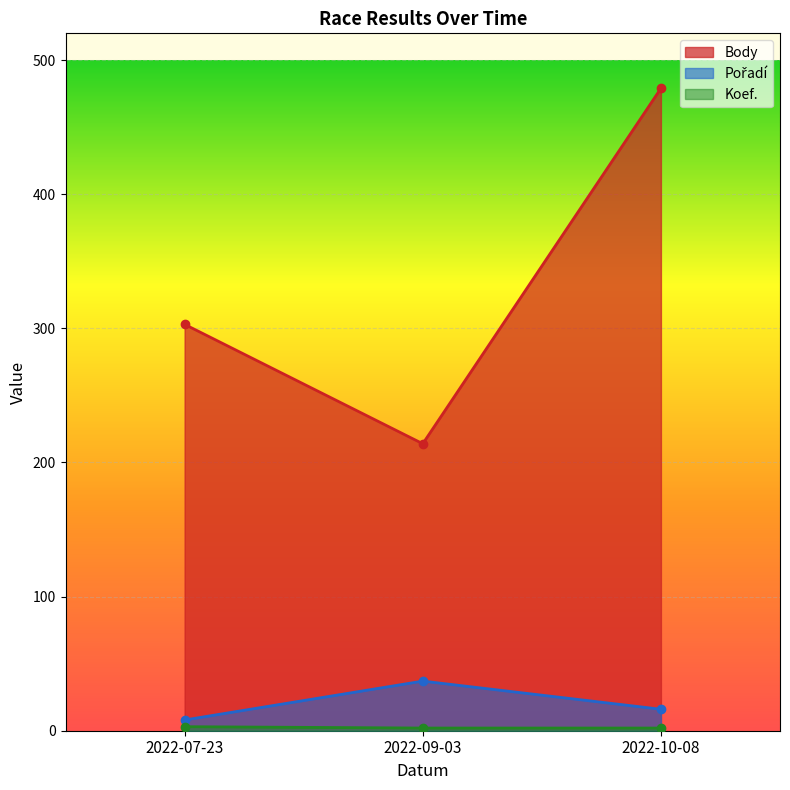

Rank the categories by Koef. value from highest to lowest.

2022-07-23, 2022-10-08, 2022-09-03